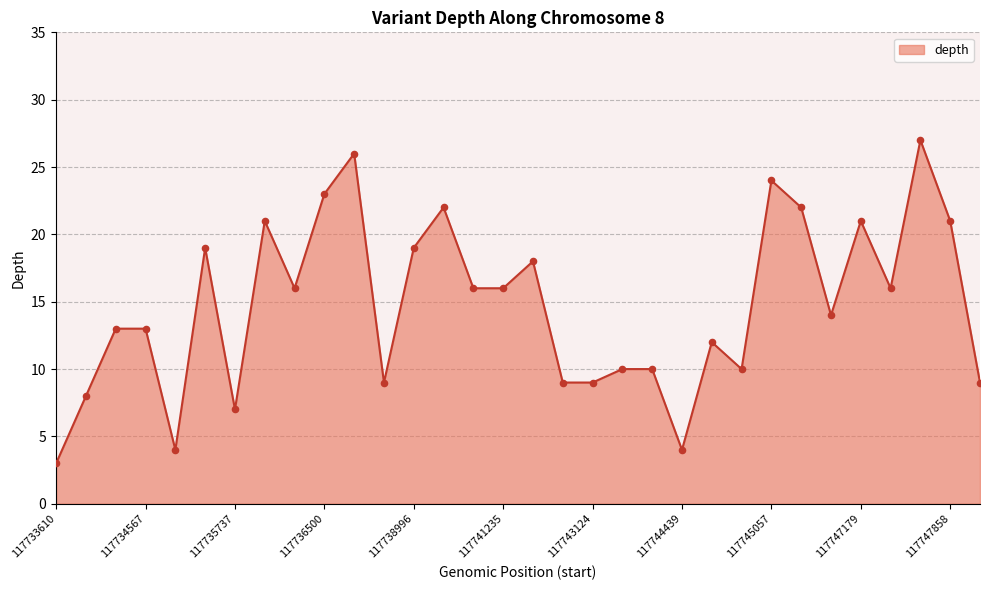

What is the smallest value displayed?

3